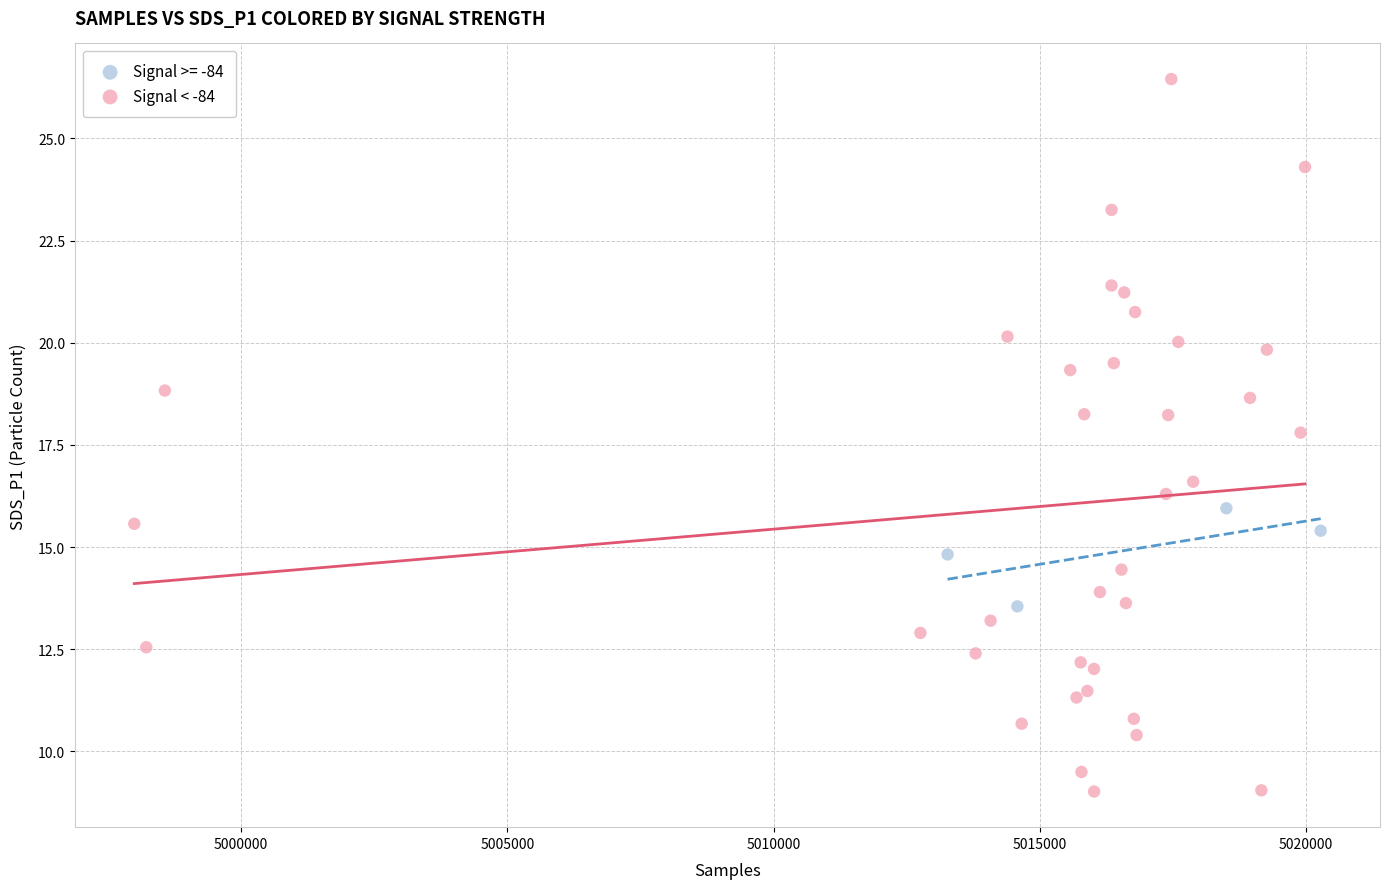

Which series contains the lowest Y value?

Signal < -84